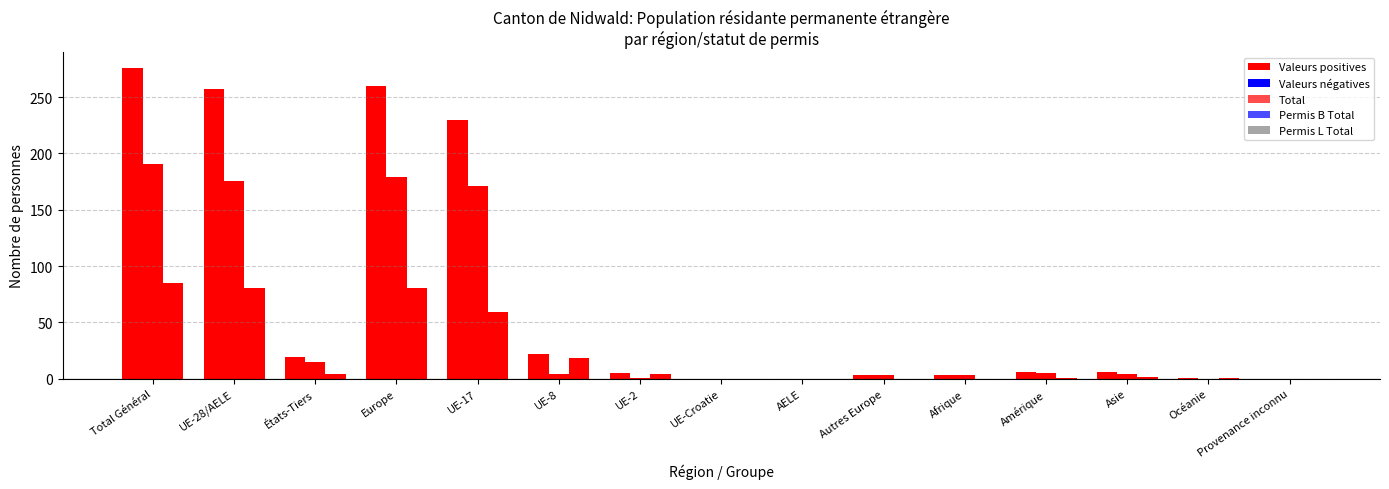

List the labels in order of Permis L Total value, smallest first.

UE-Croatie, AELE, Autres Europe, Afrique, Provenance inconnu, Amérique, Océanie, Asie, États-Tiers, UE-2, UE-8, UE-17, UE-28/AELE, Europe, Total Général